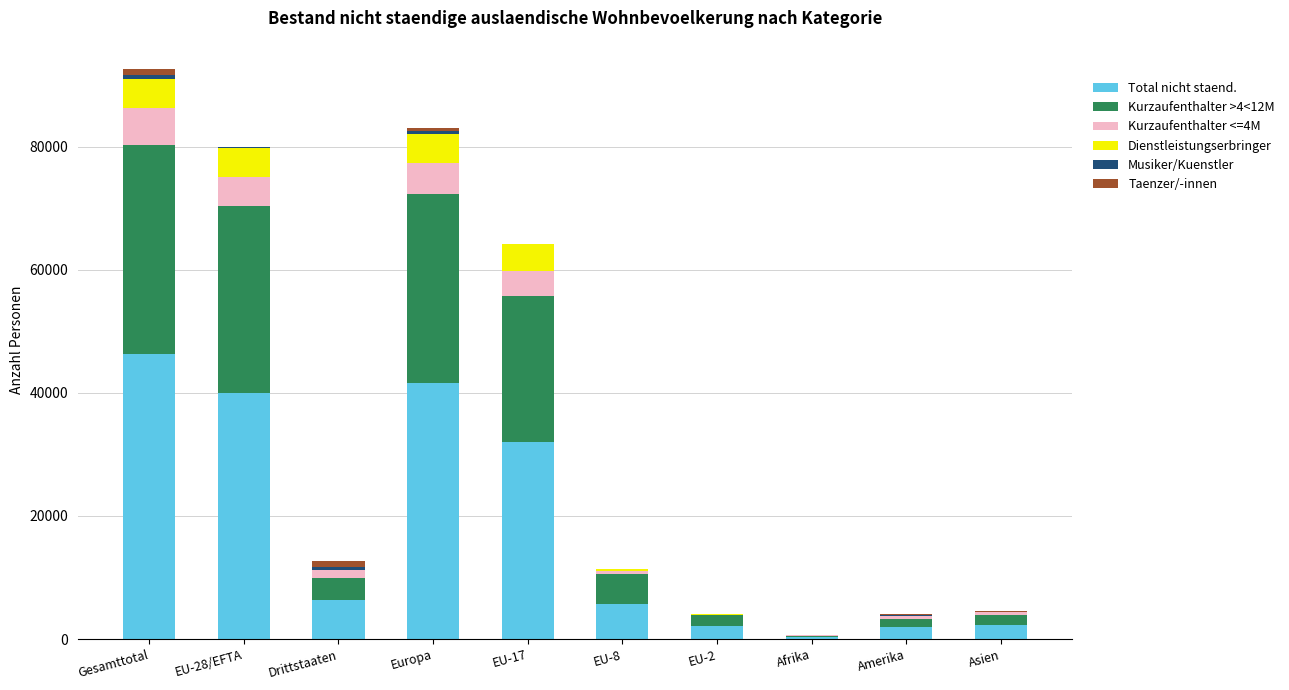

At which label does Total nicht staend. reach its peak?

Gesamttotal